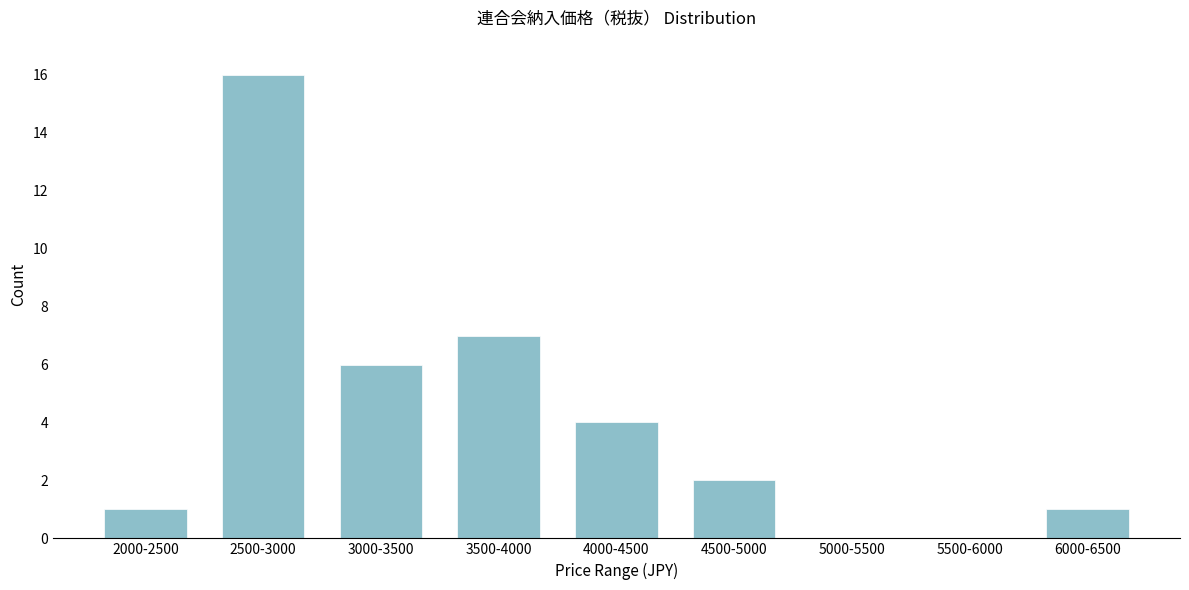

Reading left to right, transcribe all the data shown in this chart.

2000-2500=1	2500-3000=16	3000-3500=6	3500-4000=7	4000-4500=4	4500-5000=2	5000-5500=0	5500-6000=0	6000-6500=1